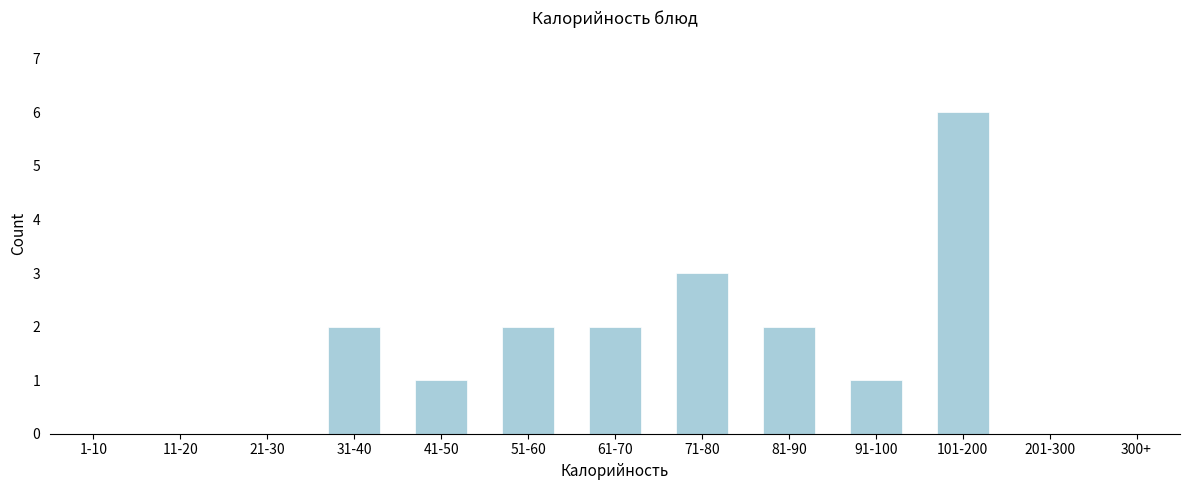

Reading left to right, list all the values displayed in this chart.

1-10=0	11-20=0	21-30=0	31-40=2	41-50=1	51-60=2	61-70=2	71-80=3	81-90=2	91-100=1	101-200=6	201-300=0	300+=0